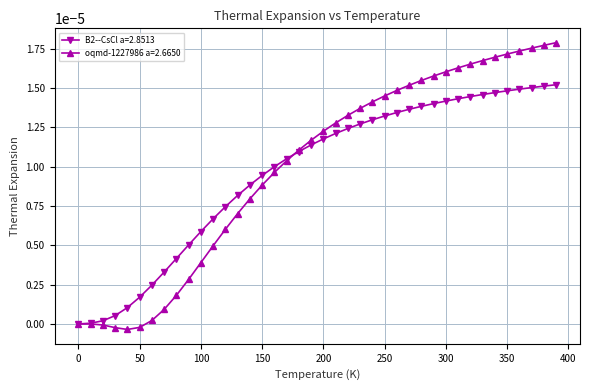

Which series has the widest spread of values?

oqmd-1227986 a=2.6650